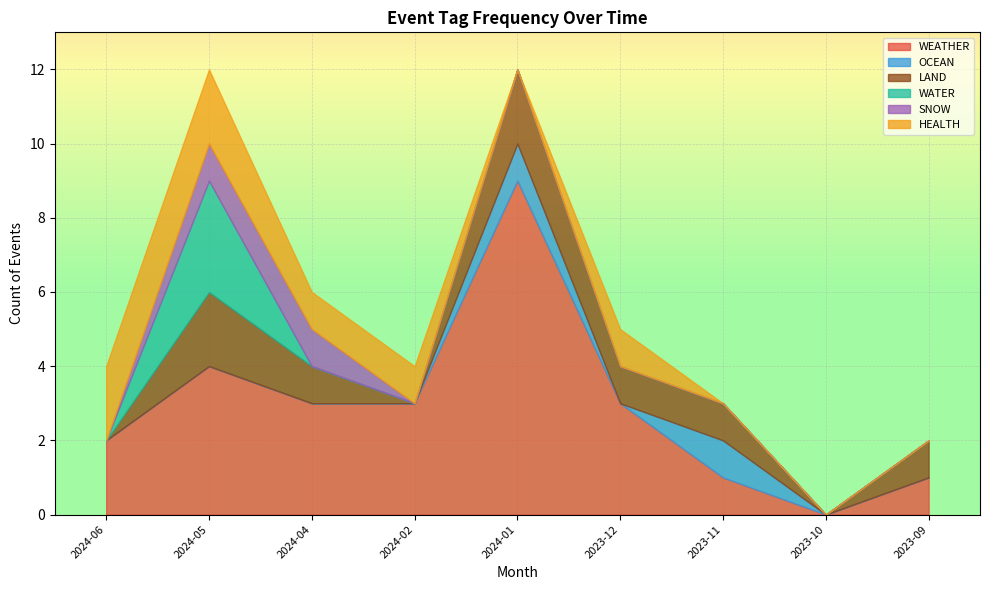

The value of OCEAN at 2024-04 is 0. True or false?

True